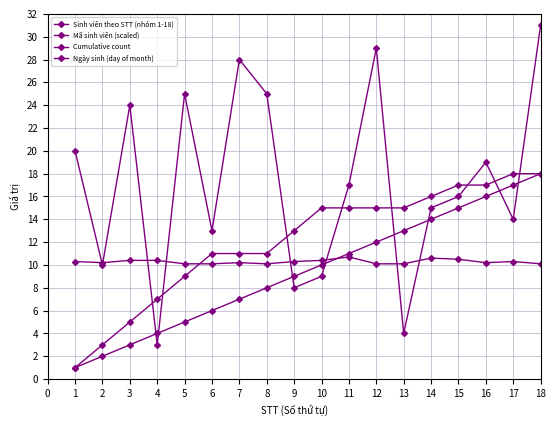

How many lines are shown in the chart?

4